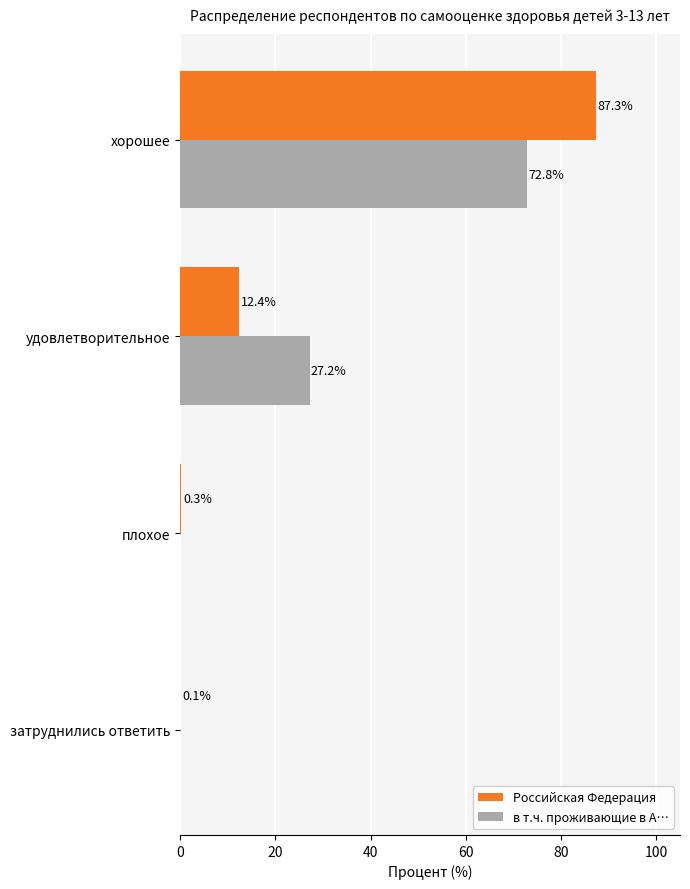

Which series changed the most between плохое and затруднились ответить?

Российская Федерация